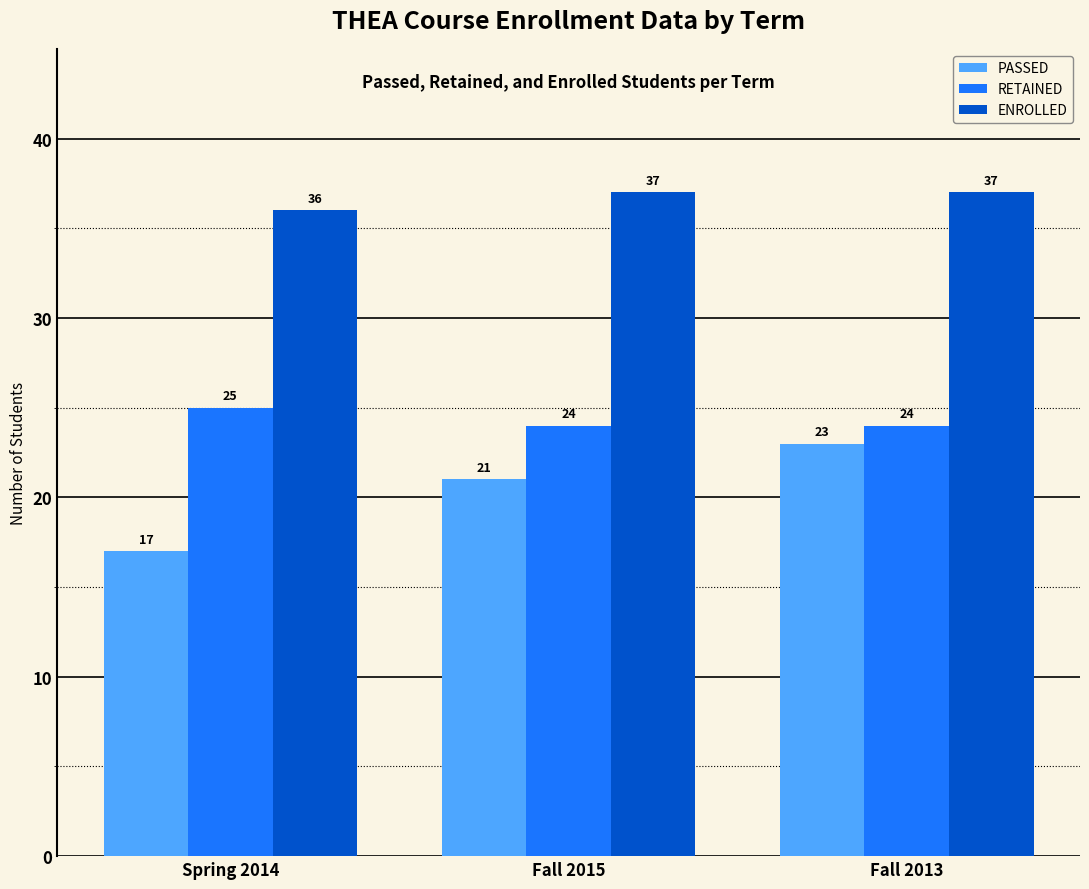

Are the bars grouped side by side (vs. stacked)?

Yes